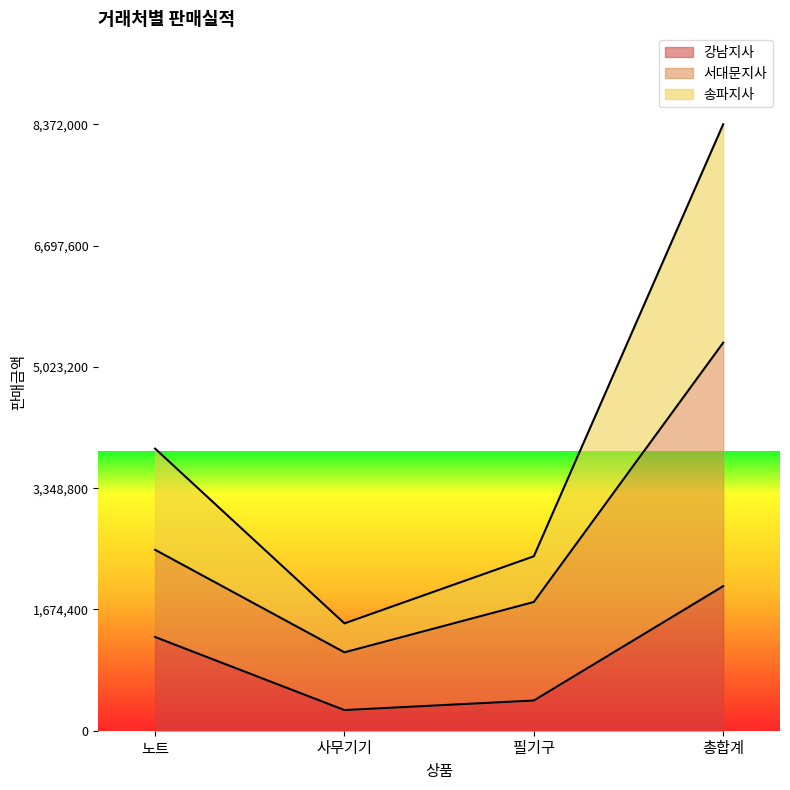

The value of 송파지사 at 필기구 is 1440450. True or false?

False